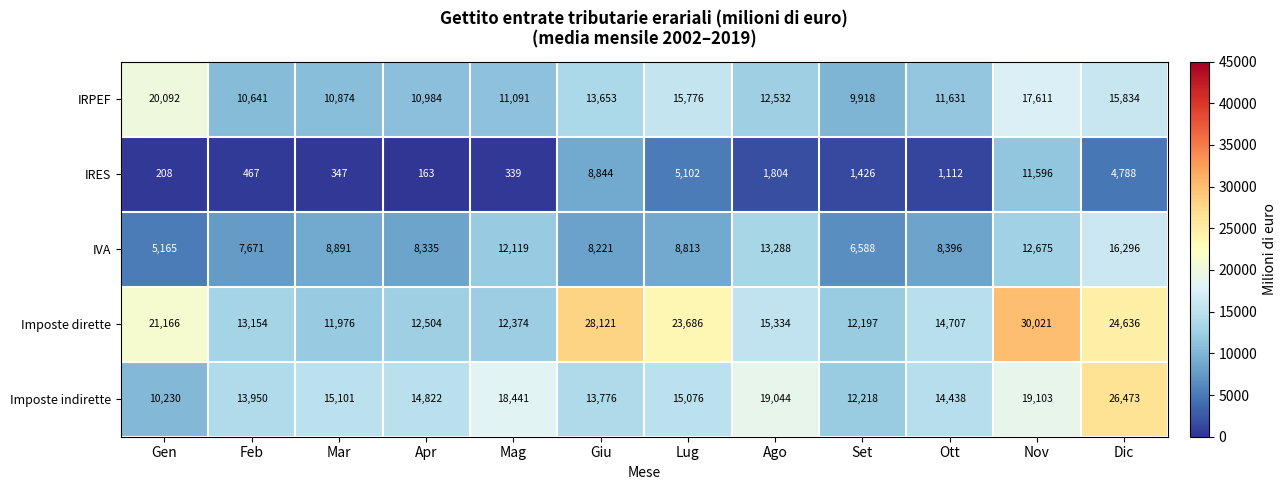

Count the number of data series in this chart.

5